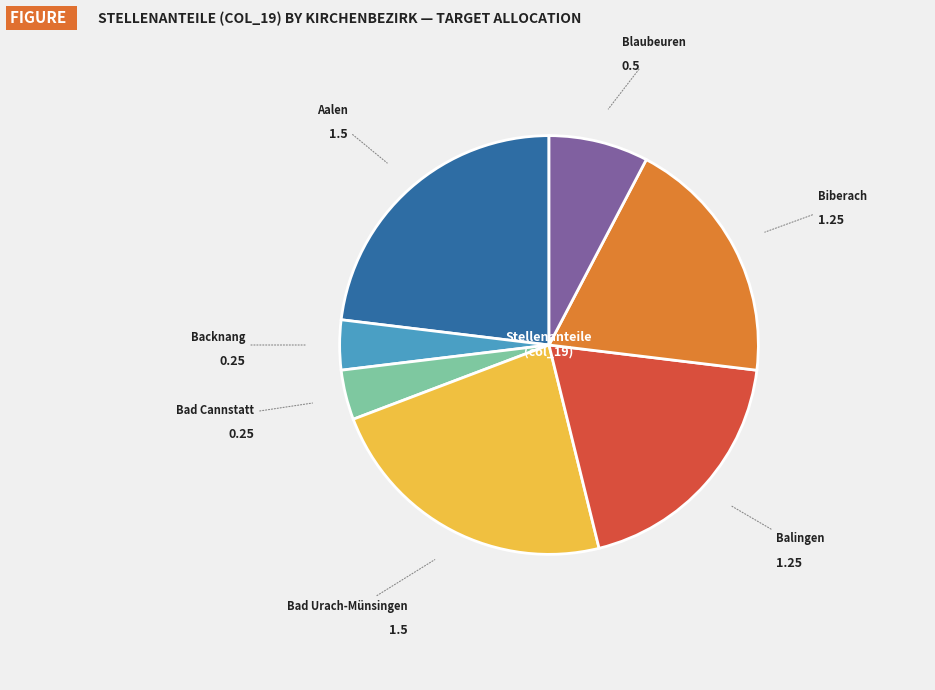

How many slices are in this pie chart?

7